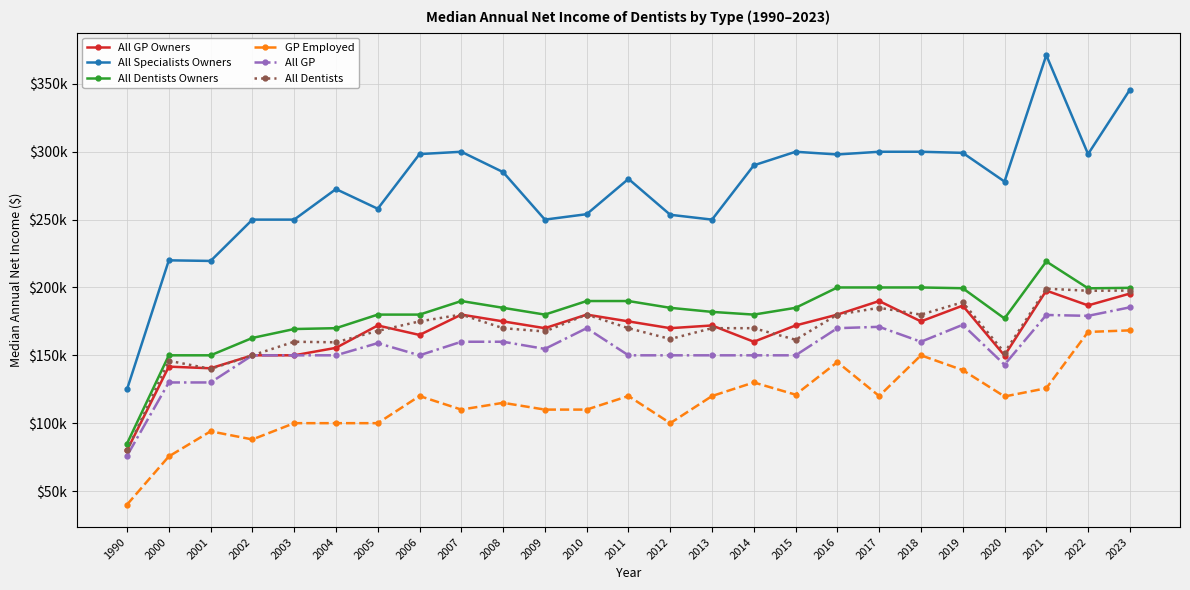

True or false: All GP and GP Employed intersect in this chart.

False